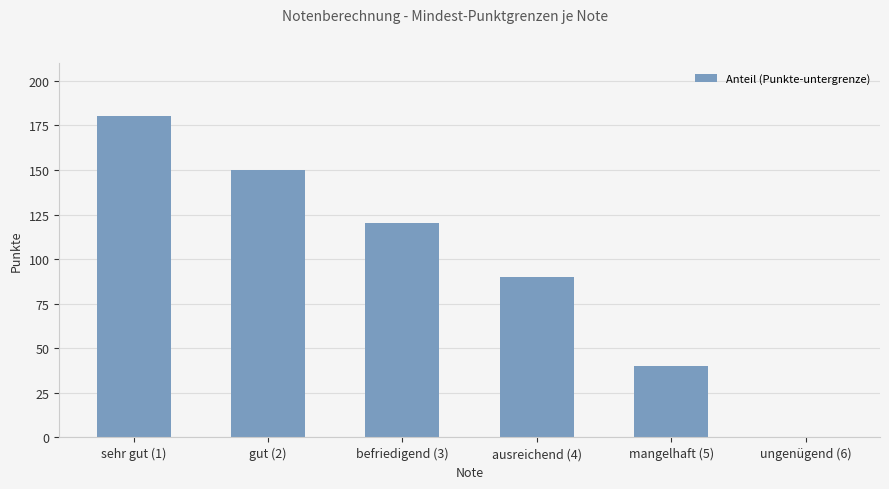

Which label corresponds to the largest value in the chart?

sehr gut (1)